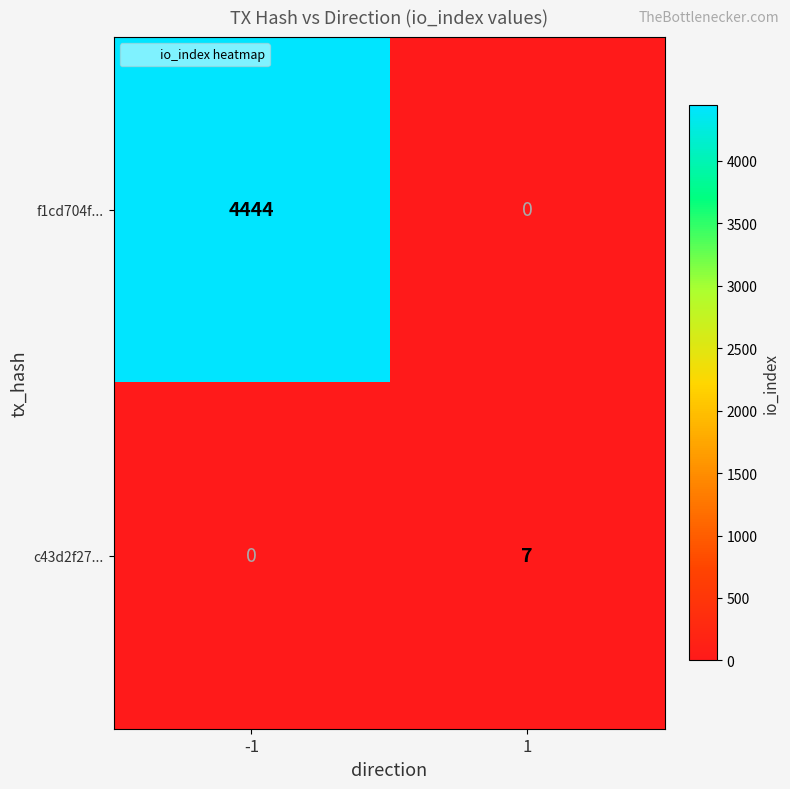

Reading left to right, transcribe all the data shown in this chart.

f1cd704f...: -1=4444	1=0
c43d2f27...: -1=0	1=7